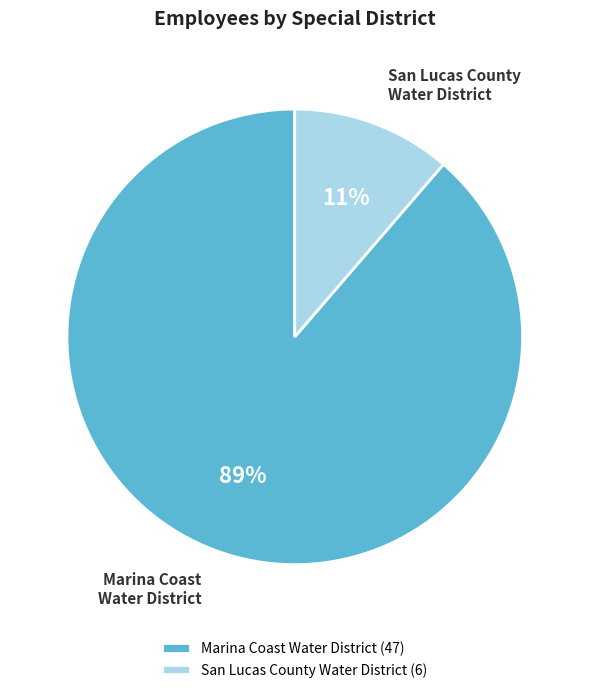

Is there any slice that represents more than half of the pie?

Yes